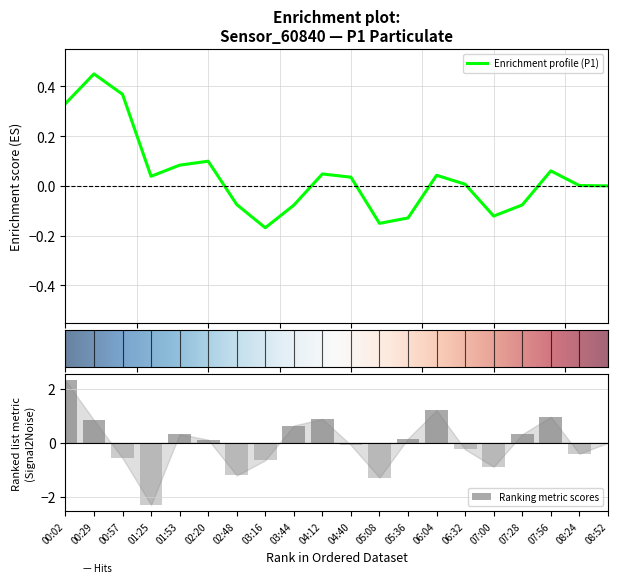

The chart shows a value of 0.2 at 05:36. True or false?

True